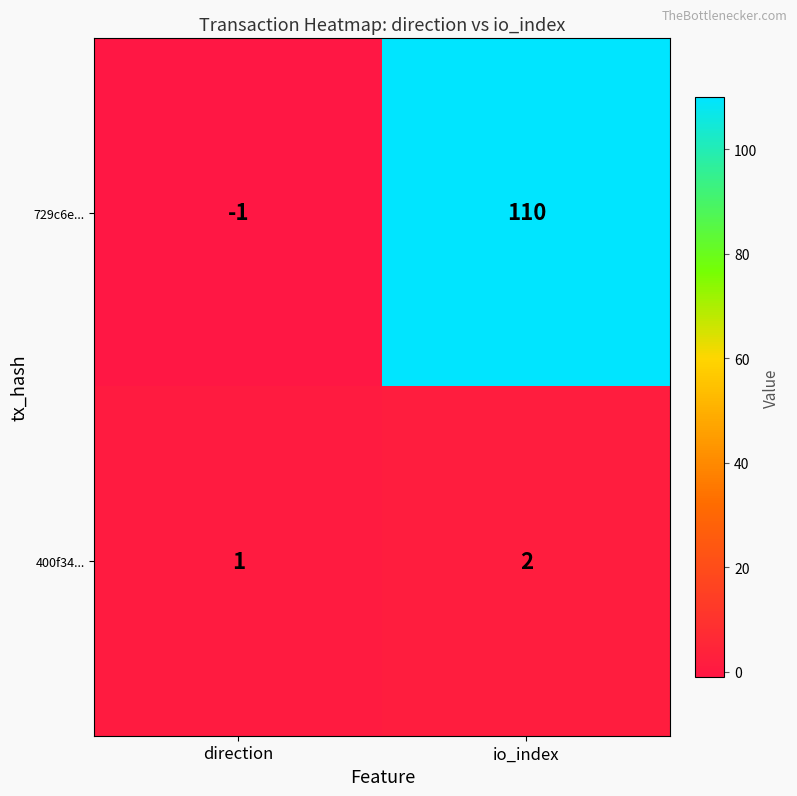

What is the greatest value displayed?

110